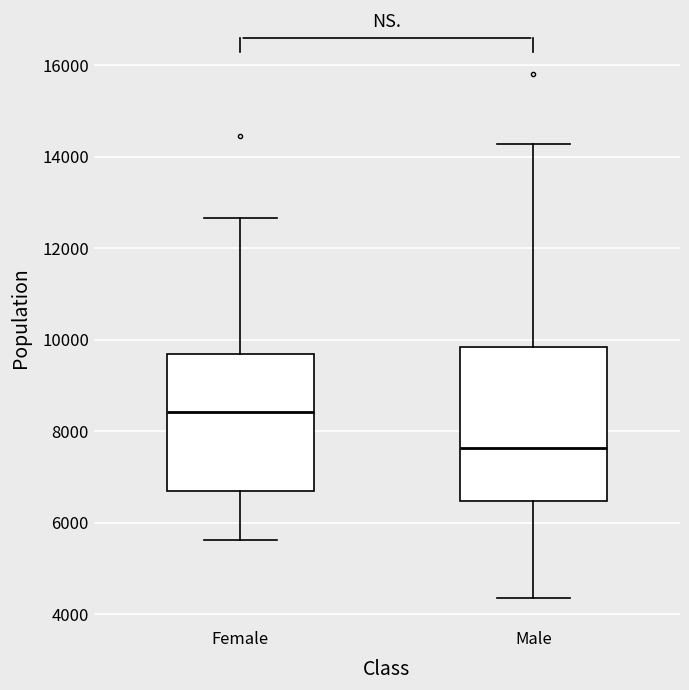

Reading left to right, read every box against the y-axis: the position of its median line, the range the box covers, and the ends of its whiskers. The values are not printed on the chart, so give them approximately, as read against the axis.

Female: median 8400, box 6600 to 9600, whiskers 5600 to 12600
Male: median 7600, box 6400 to 9800, whiskers 4400 to 14200